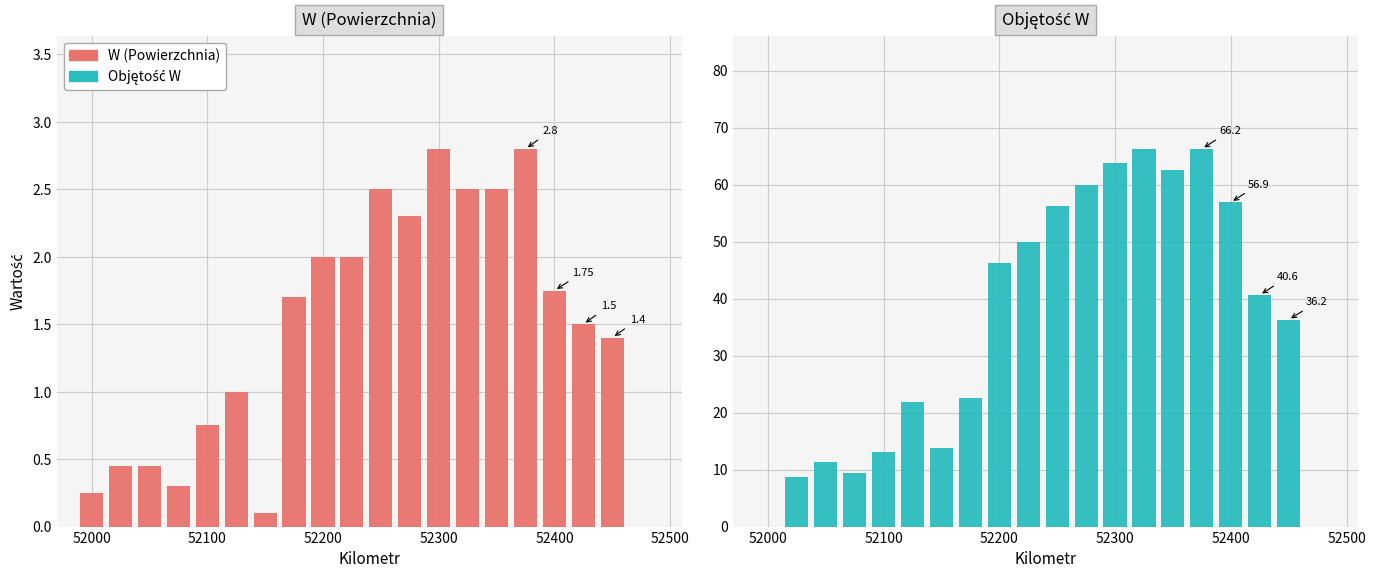

Which series changed the most between 52000 and 12?

Objętość W